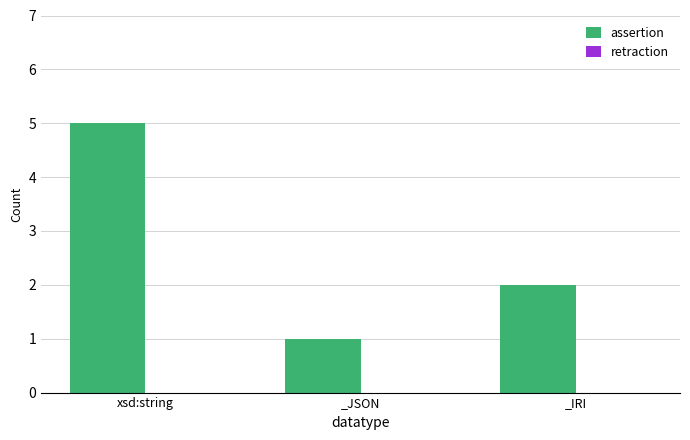

Is it true that the value at _JSON is 1?

True